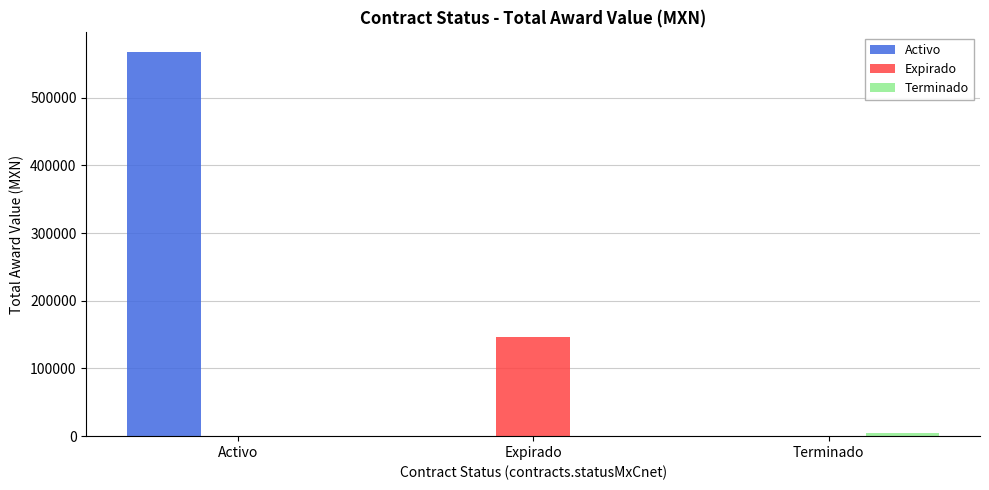

What is the total value across all series at Expirado?

145950.0